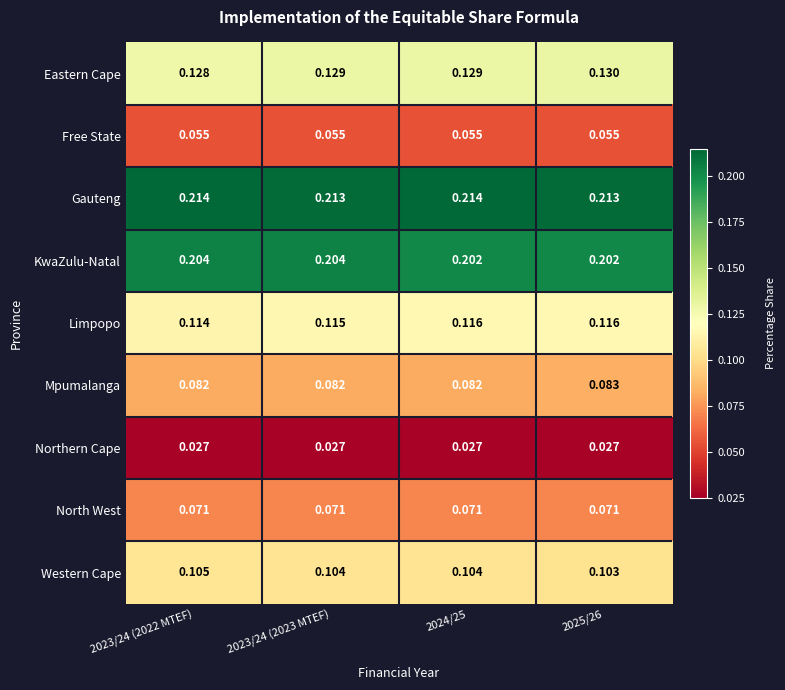

Which series has the largest total across all categories?

Gauteng